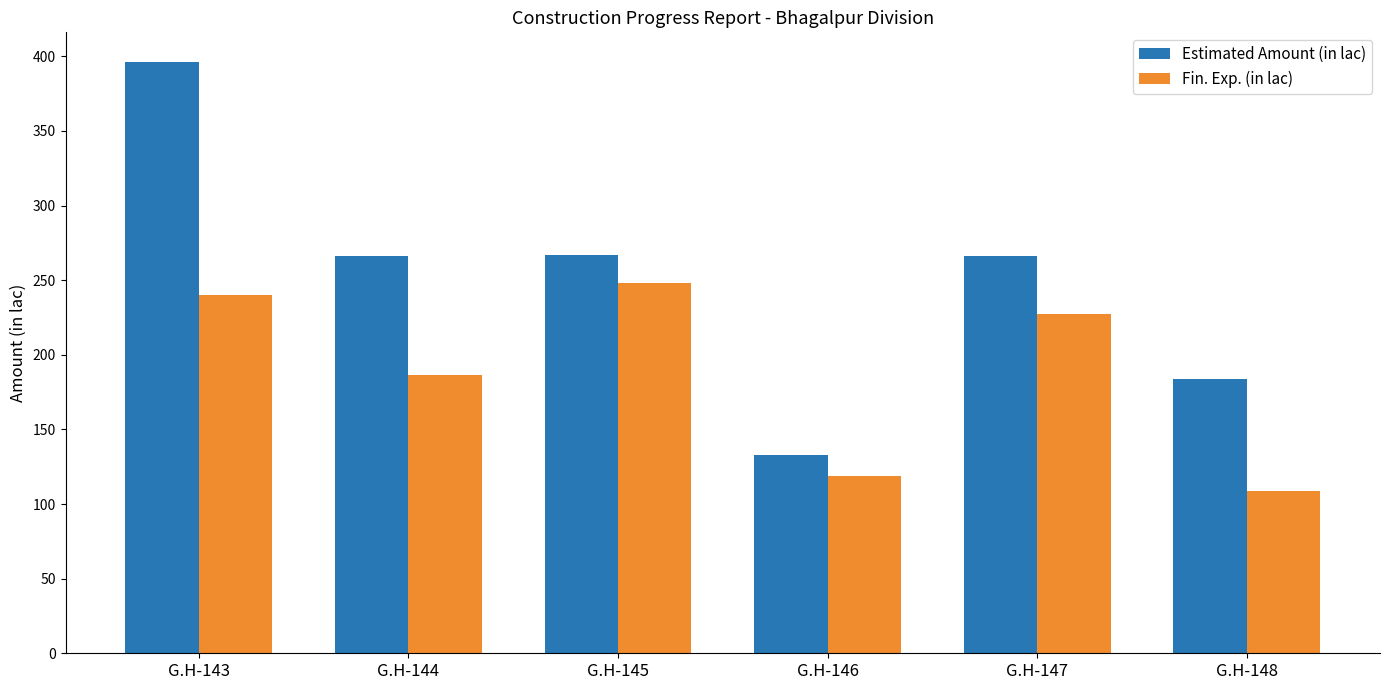

What is the value of the Estimated Amount (in lac) bar at the 6th from the left?

183.8